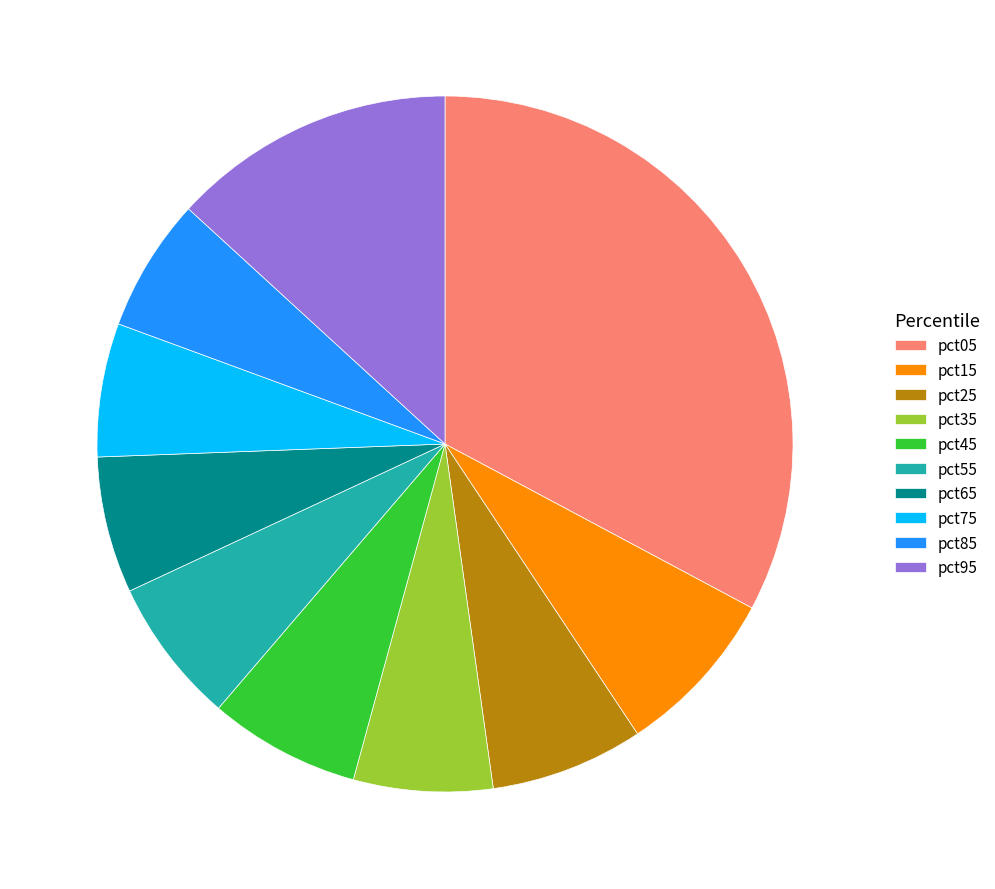

Which slice is the largest?

pct05